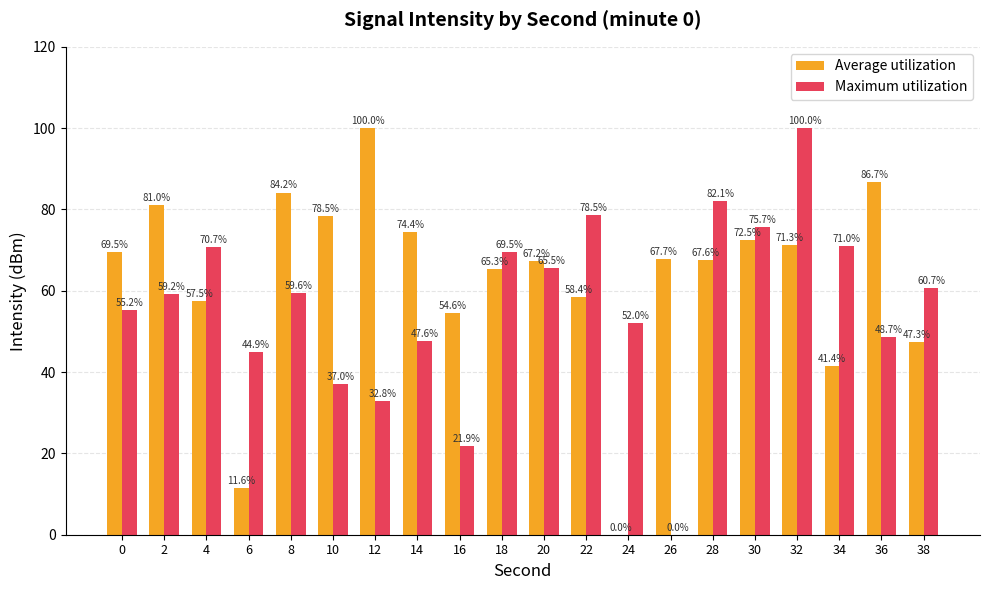

What are all the series names shown in the legend?

Average utilization, Maximum utilization